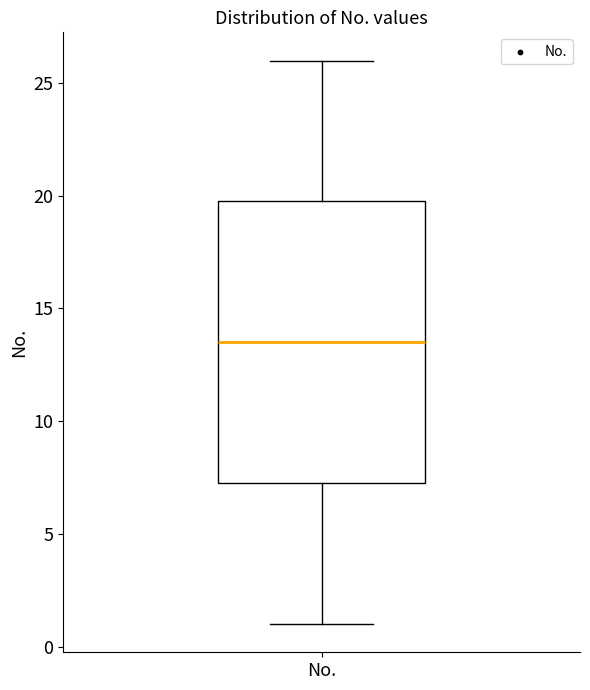

Read this box plot against the y-axis: the position of the median line, the range covered by the box, and the ends of both whiskers. The values are not printed on the chart, so give them approximately, as read against the axis.

median 13.5, box 7.5 to 20.0, whiskers 1.0 to 26.0